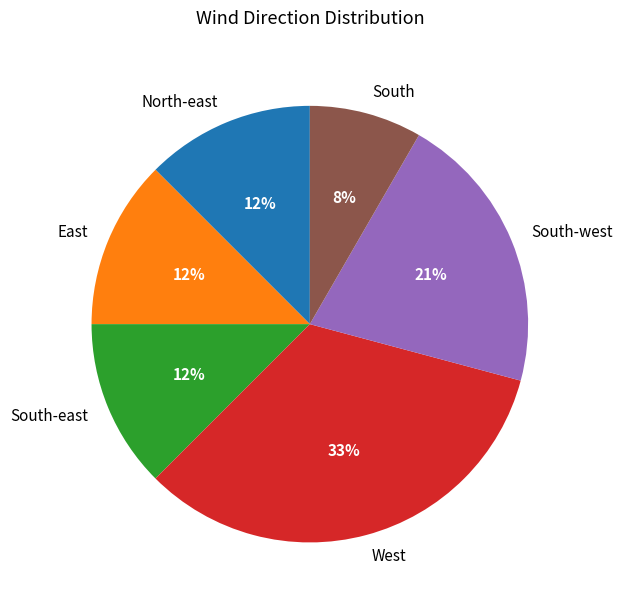

Is it true that West is 33% of the pie?

True